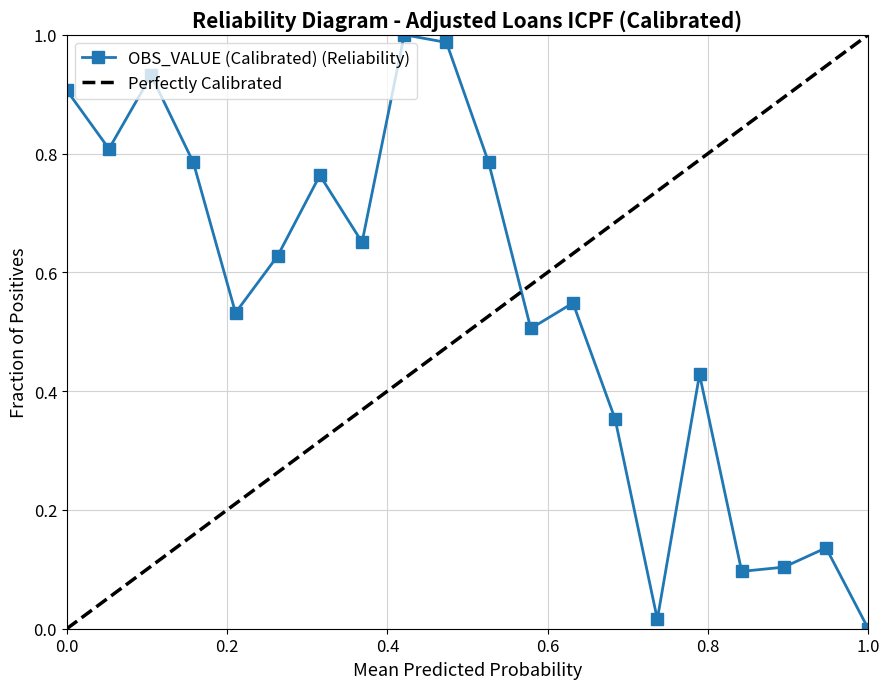

What is the value of the 19th point from the left?

0.1